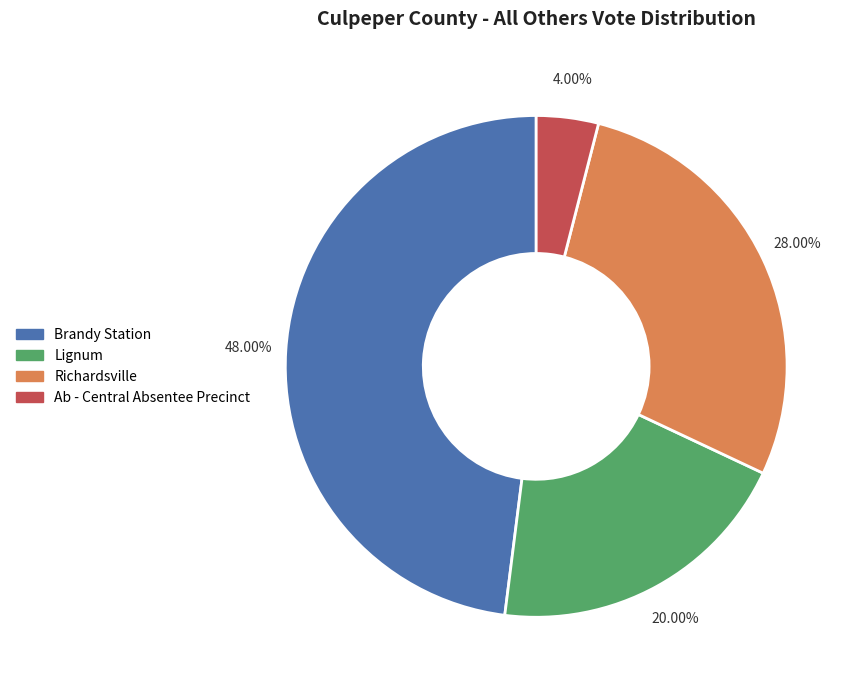

Is the sum of Ab - Central Absentee Precinct and Richardsville greater than half?

No